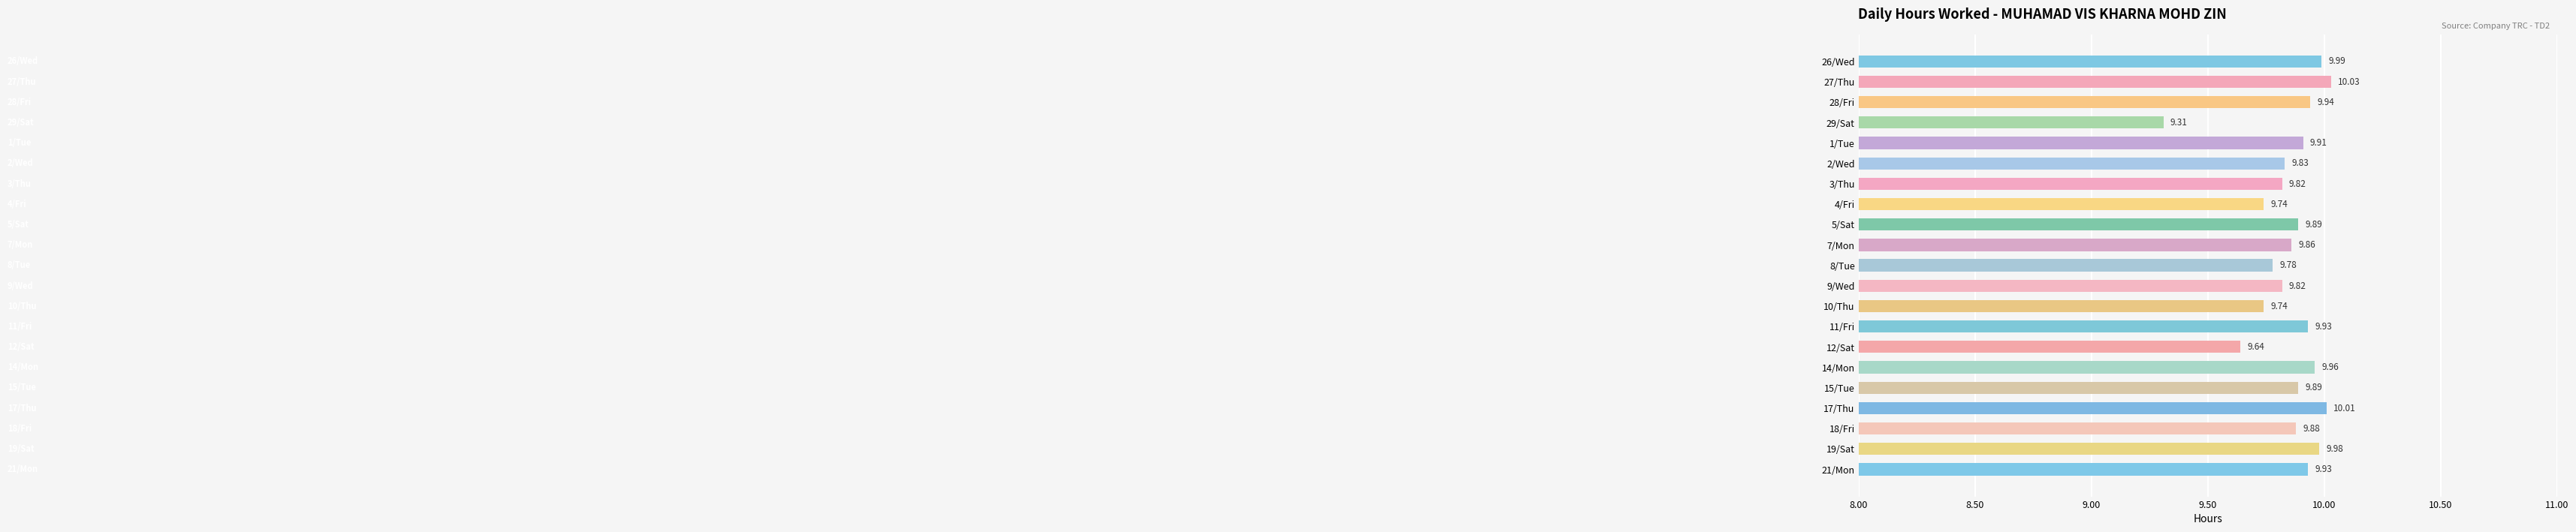

What is the ratio of the value at 21/Mon to the value at 26/Wed?

1.0